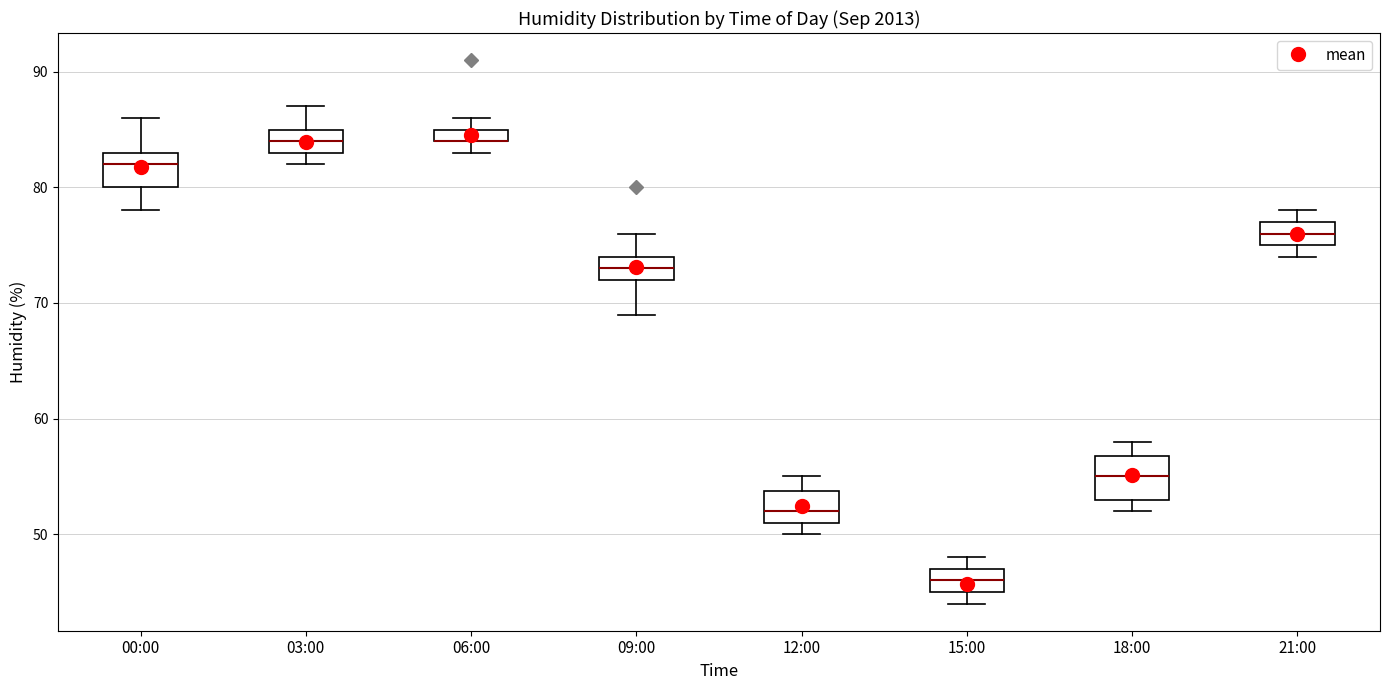

Where does the median line of the box for 03:00 sit on the y-axis? The values are not printed on the chart, so give them approximately, as read against the axis.

84